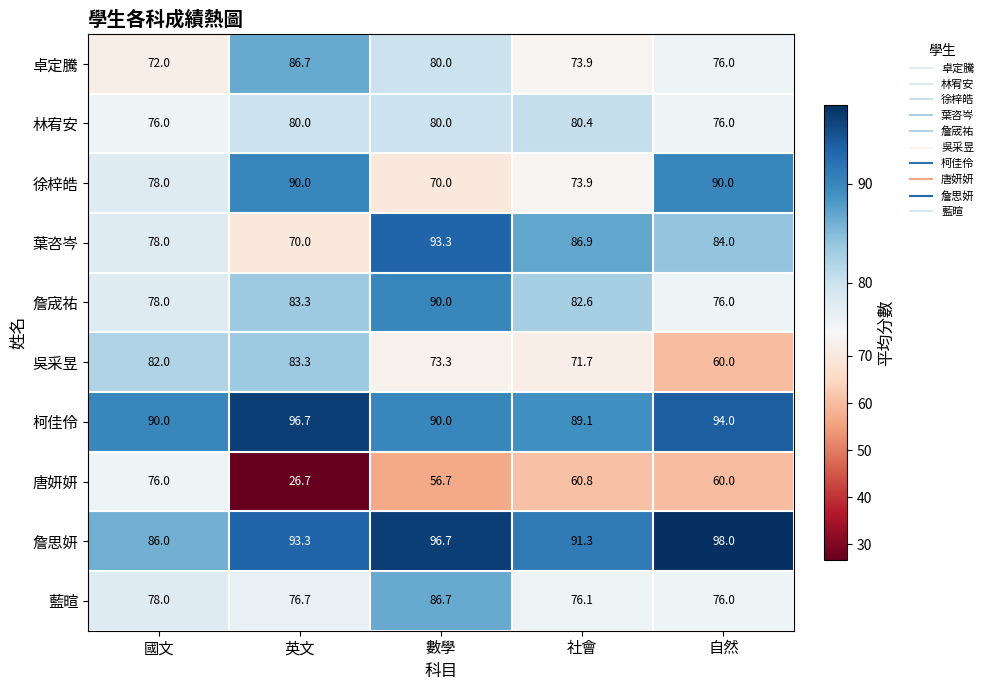

What is the sum of all 詹思妍 values?

465.3